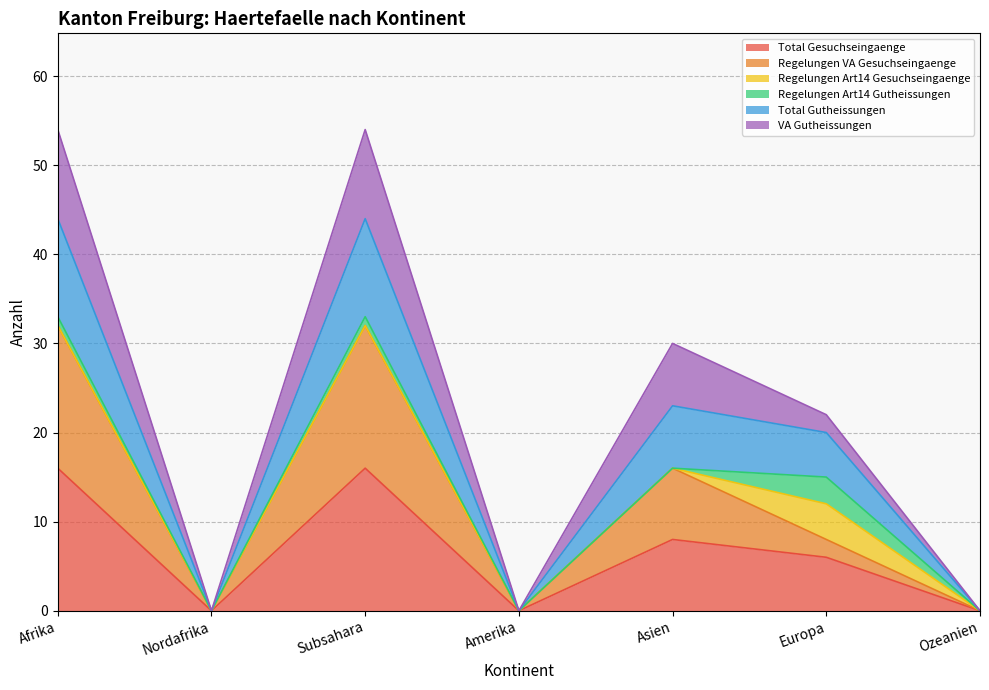

Which category has the highest value across all series?

Afrika